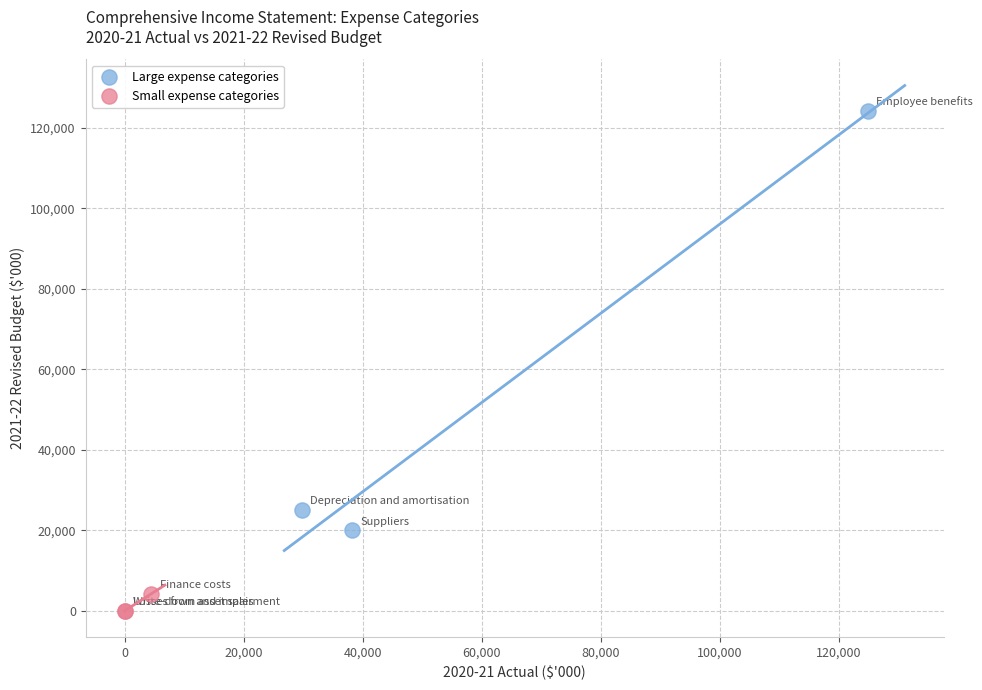

Which series reaches the minimum Y coordinate?

Small expense categories